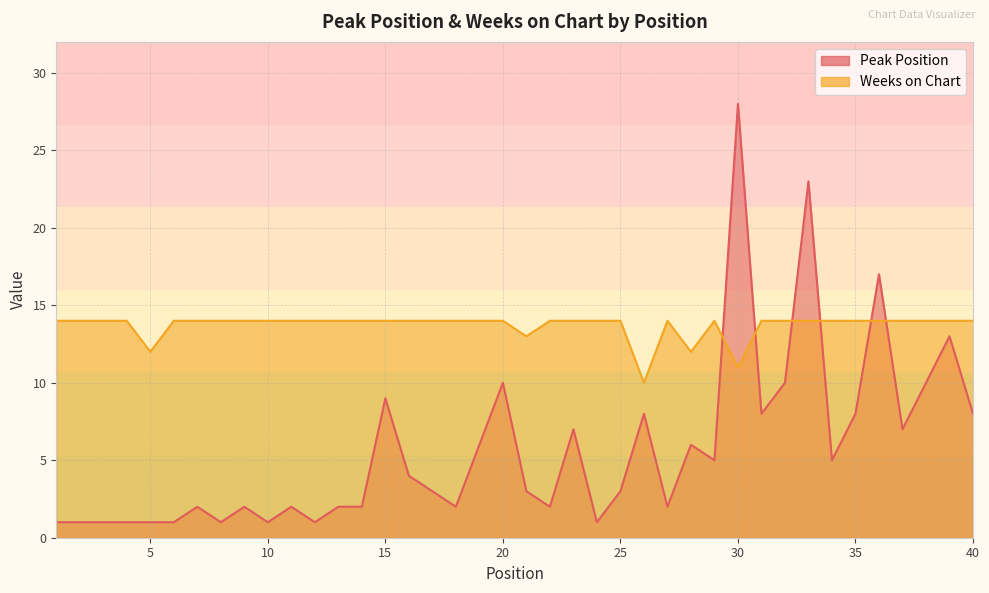

Where is Weeks on Chart nearest to the value 12?

5